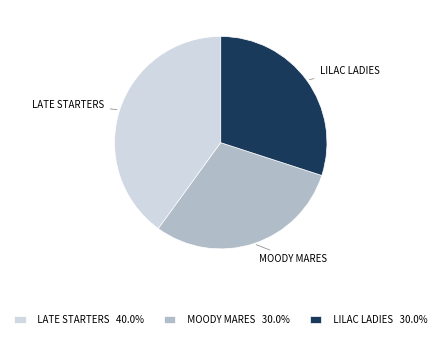

Is the sum of LILAC LADIES 30.0% and LATE STARTERS 40.0% greater than half?

Yes